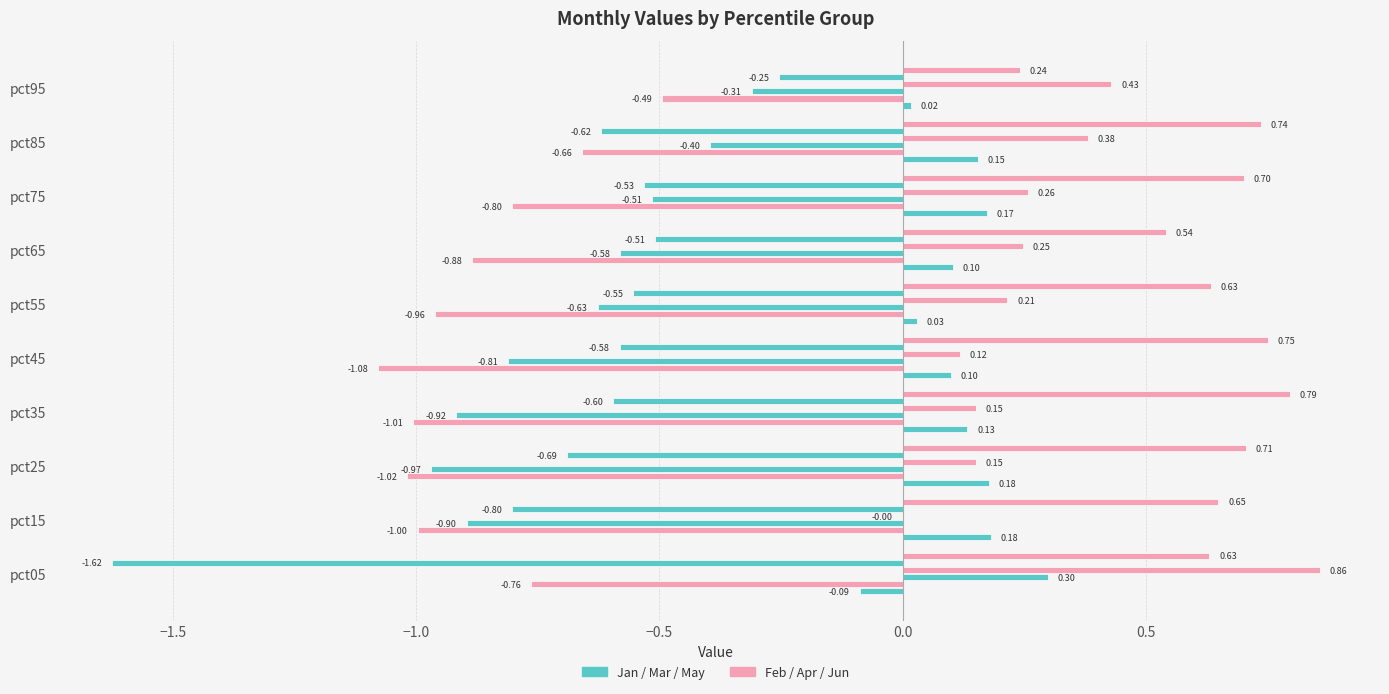

How many series are shown in this chart?

6